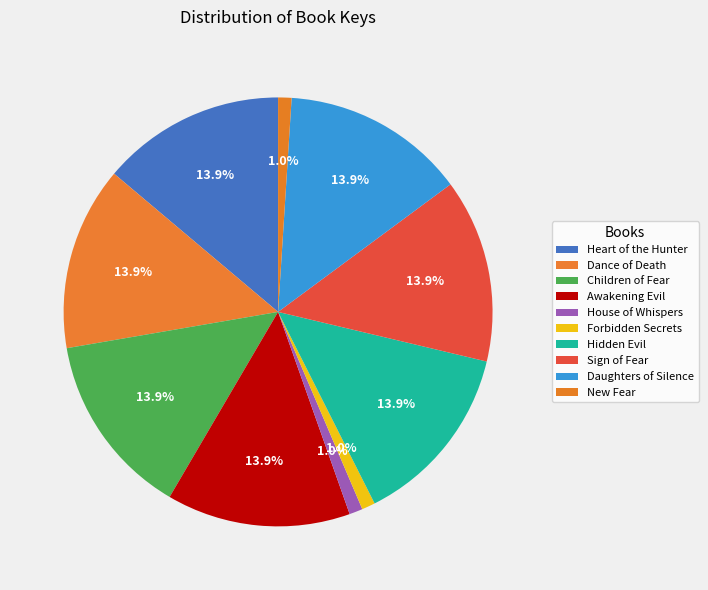

The Hidden Evil slice represents 2% of the pie. True or false?

False